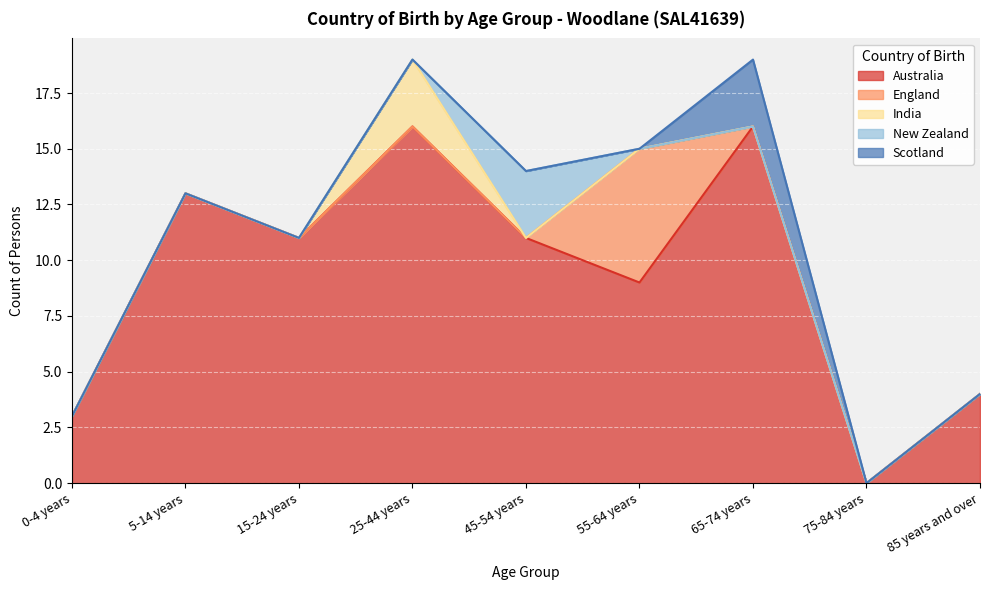

What position from the right is 45-54 years?

5